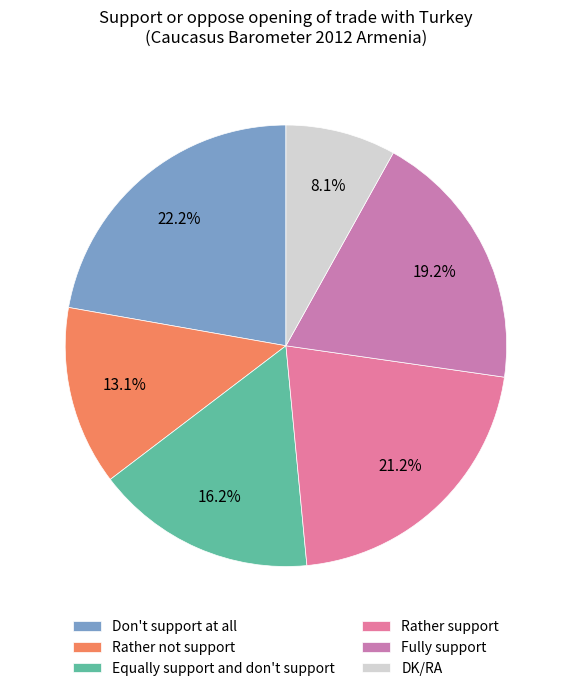

Rank the categories by value from lowest to highest.

DK/RA, Rather not support, Equally support and don't support, Fully support, Rather support, Don't support at all